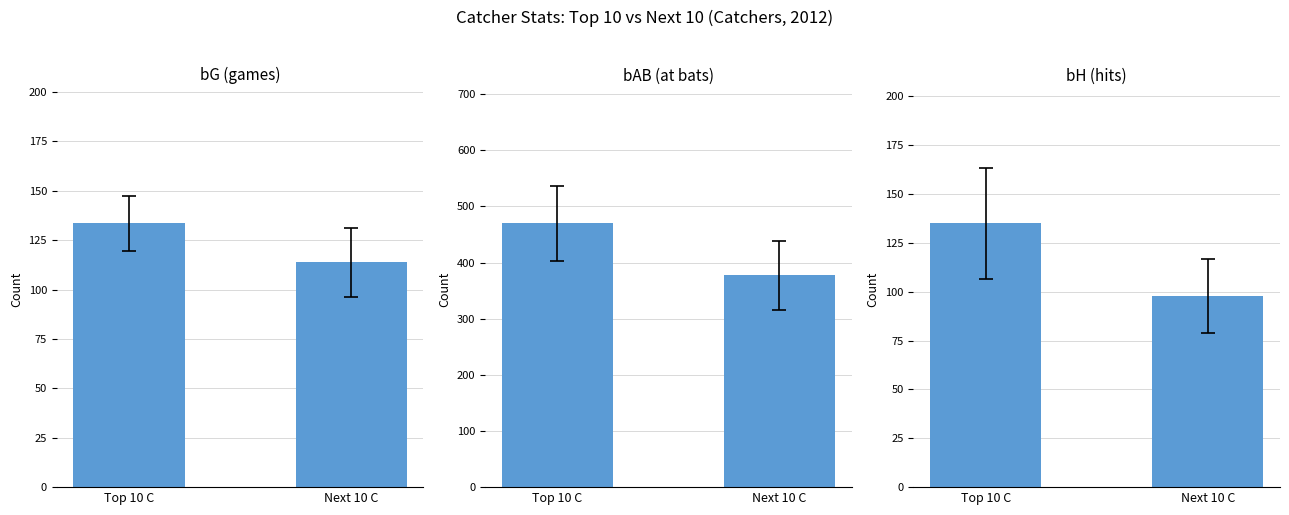

List the series in order of their peak value, lowest first.

bG (games), bH (hits), bAB (at bats)